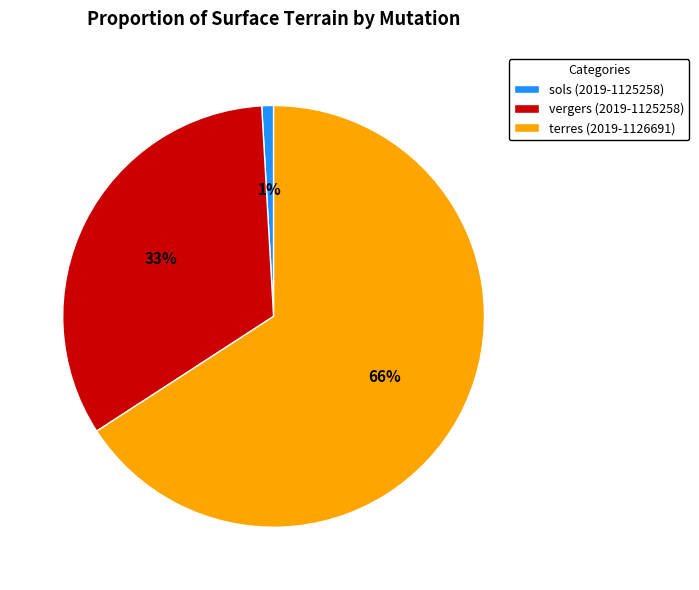

True or false: terres (2019-1126691) accounts for 66% of the total.

True